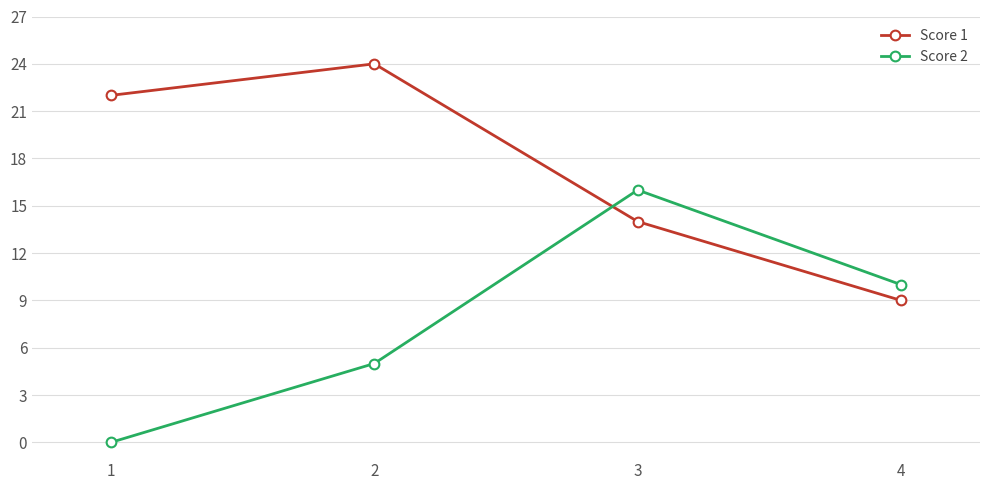

Reading right to left, extract all data points from this chart.

Score 1: 9	14	24	22
Score 2: 10	16	5	0